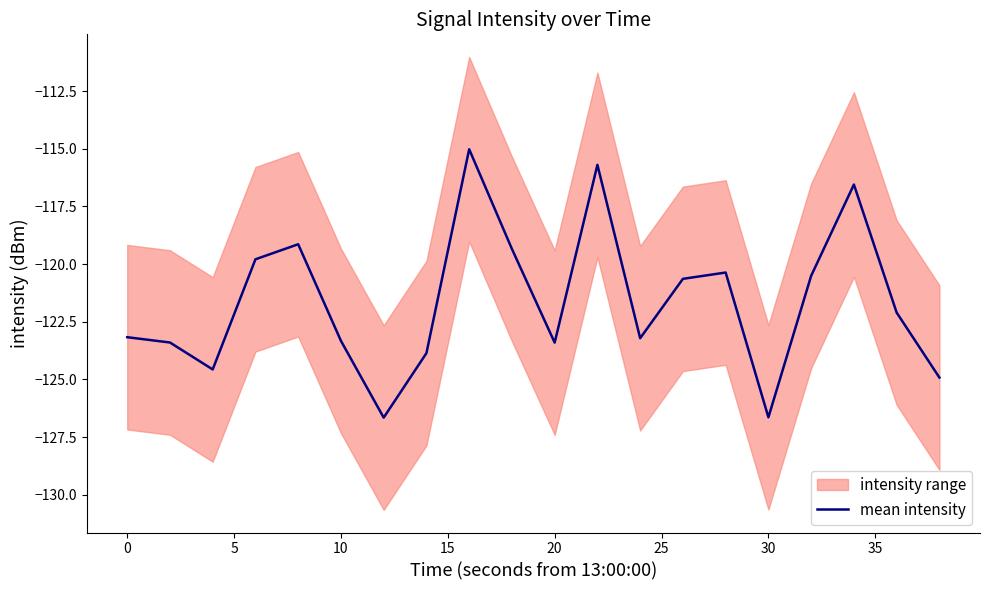

Is it true that mean intensity equals -126.6 at 30?

True